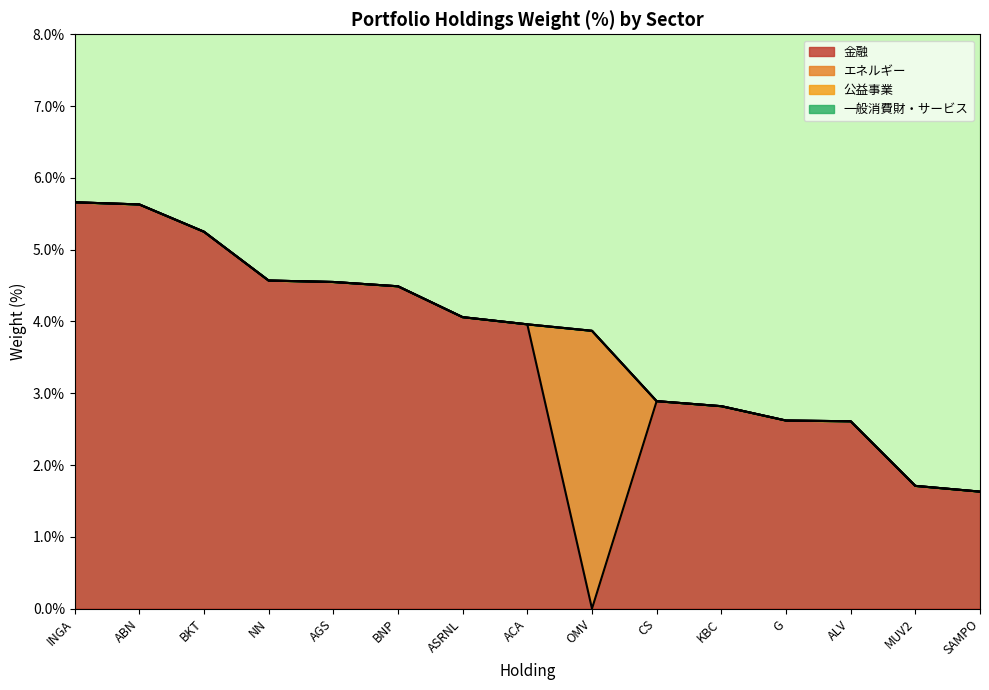

What is the total value across all series at ACA?

4.0